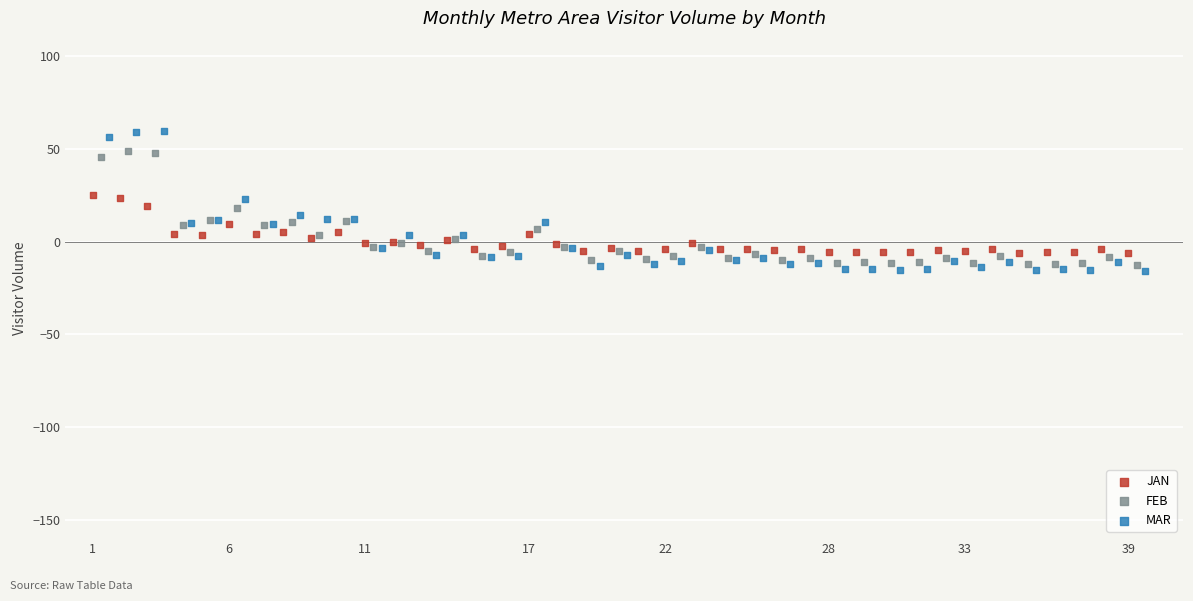

Which series has the largest Y range (max minus min)?

MAR